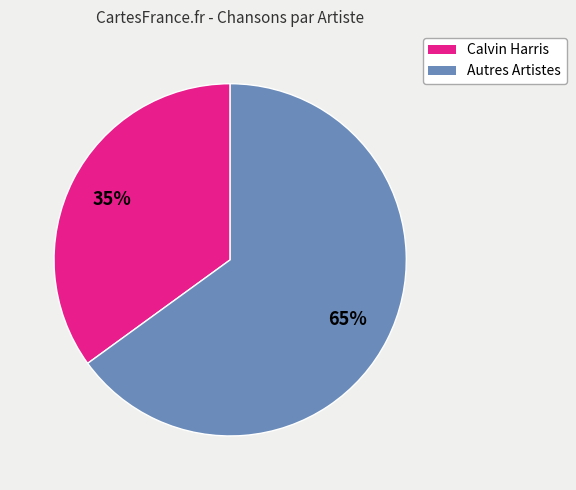

Is there any slice that represents more than half of the pie?

Yes